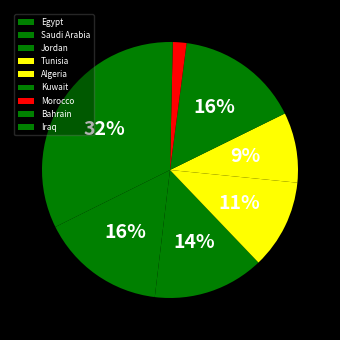

Which slice is the largest?

Egypt